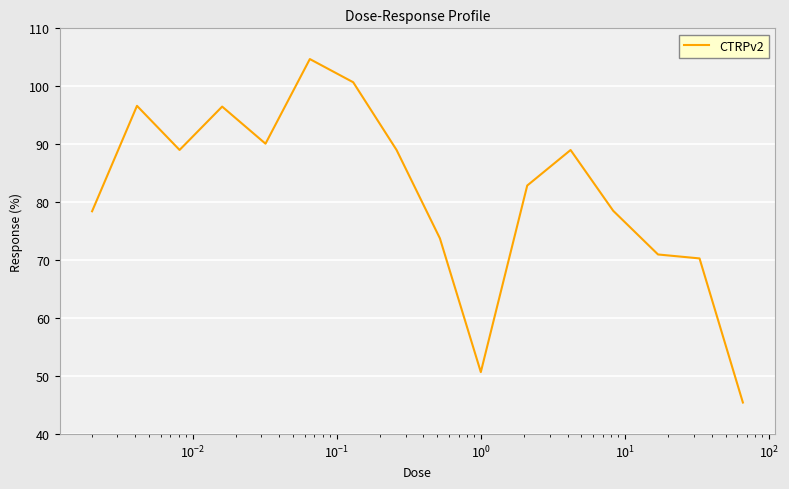

What is the smallest value displayed?

45.5